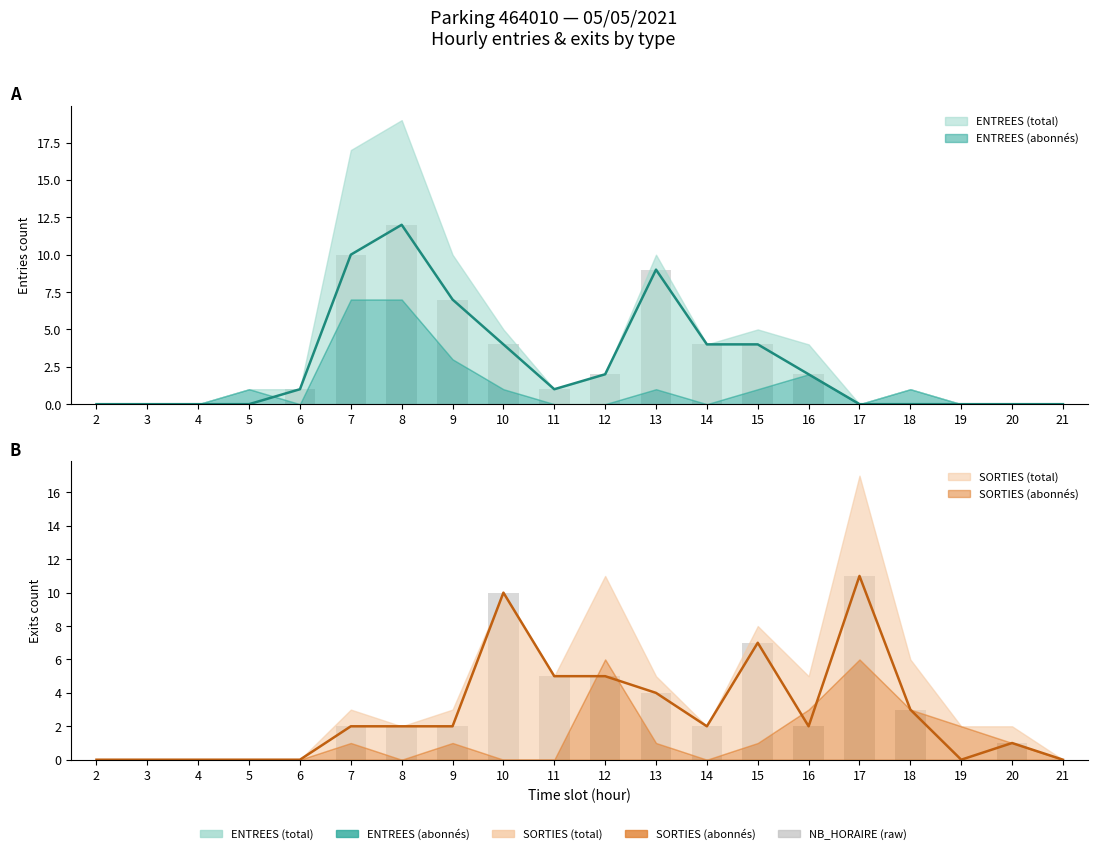

Where does the SORTIES_NB_HORAIRE series first go above 2?

10